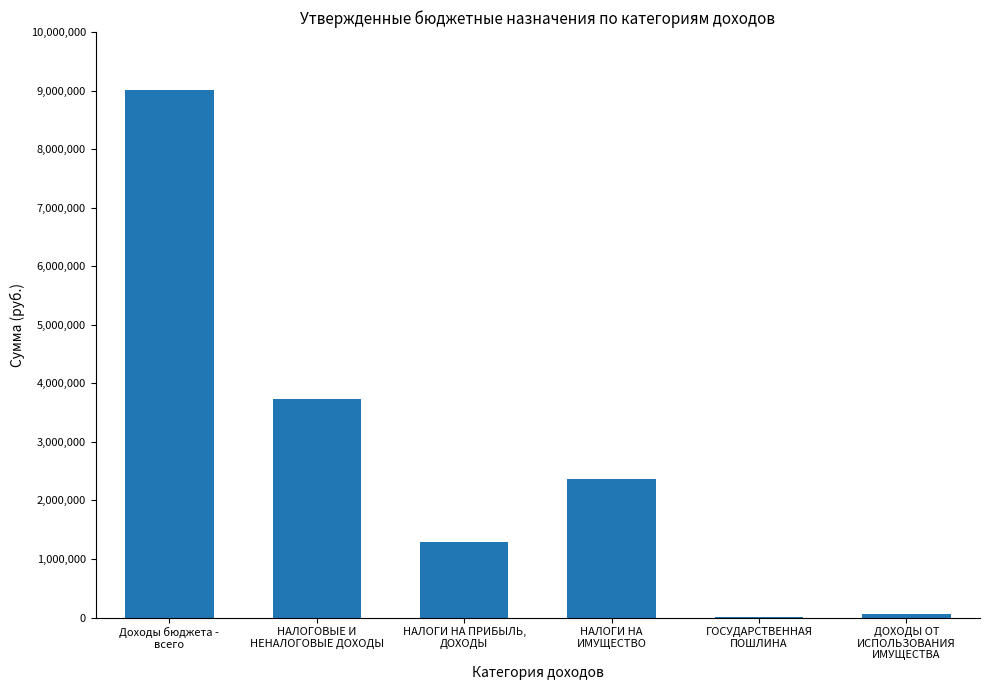

Are the bars horizontal?

No